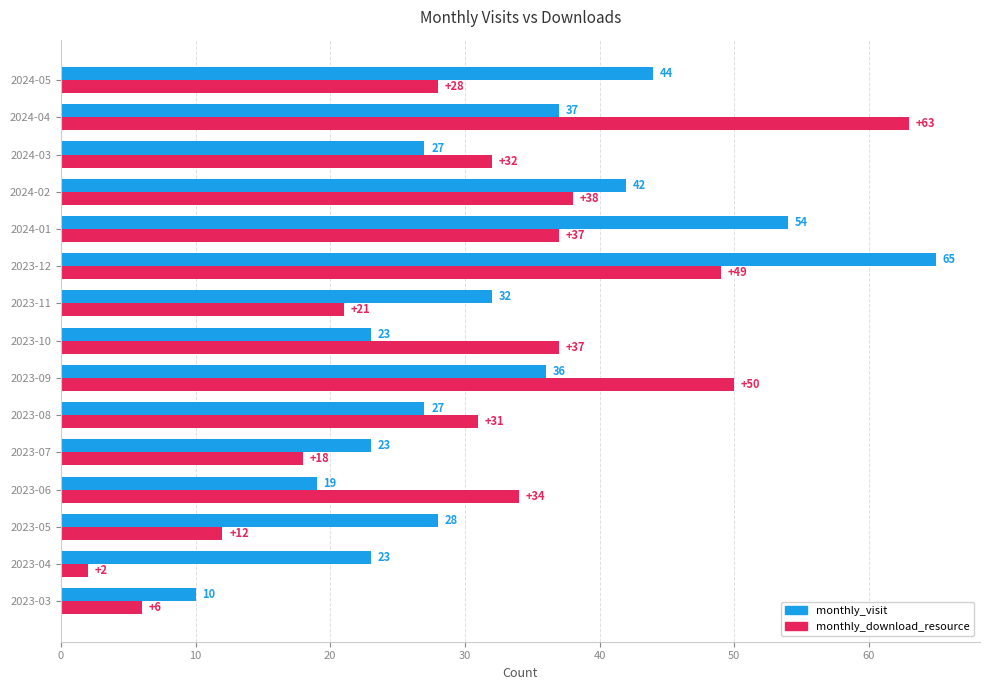

What is the difference between the maximum and minimum values in the monthly_visit series?

55